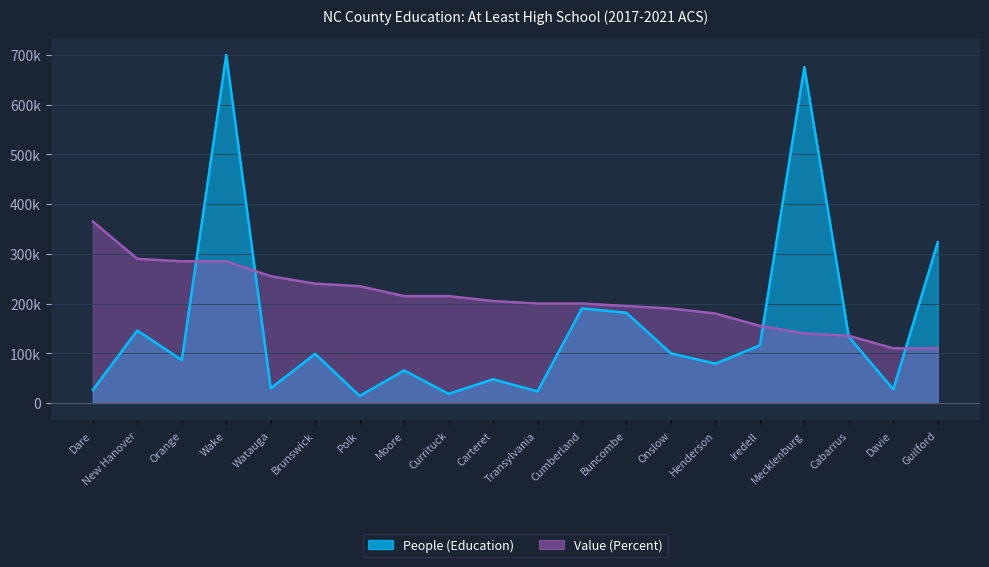

True or false: Value (Percent) has a value of 334492.2 at Buncombe.

False